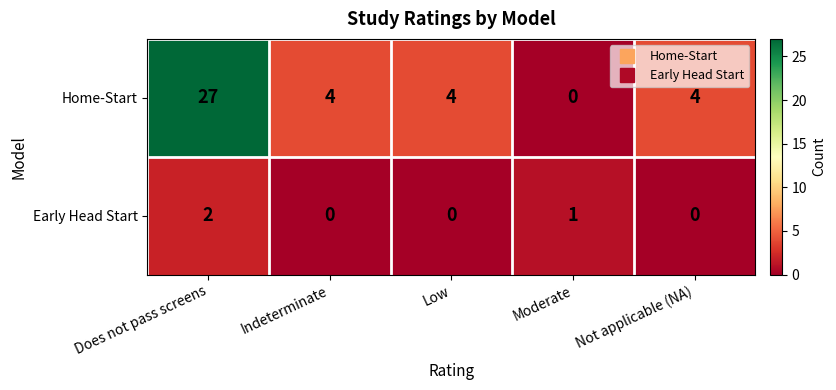

Reading left to right, list all the values displayed in this chart.

Home-Start: 27	4	4	0	4
Early Head Start: 2	0	0	1	0